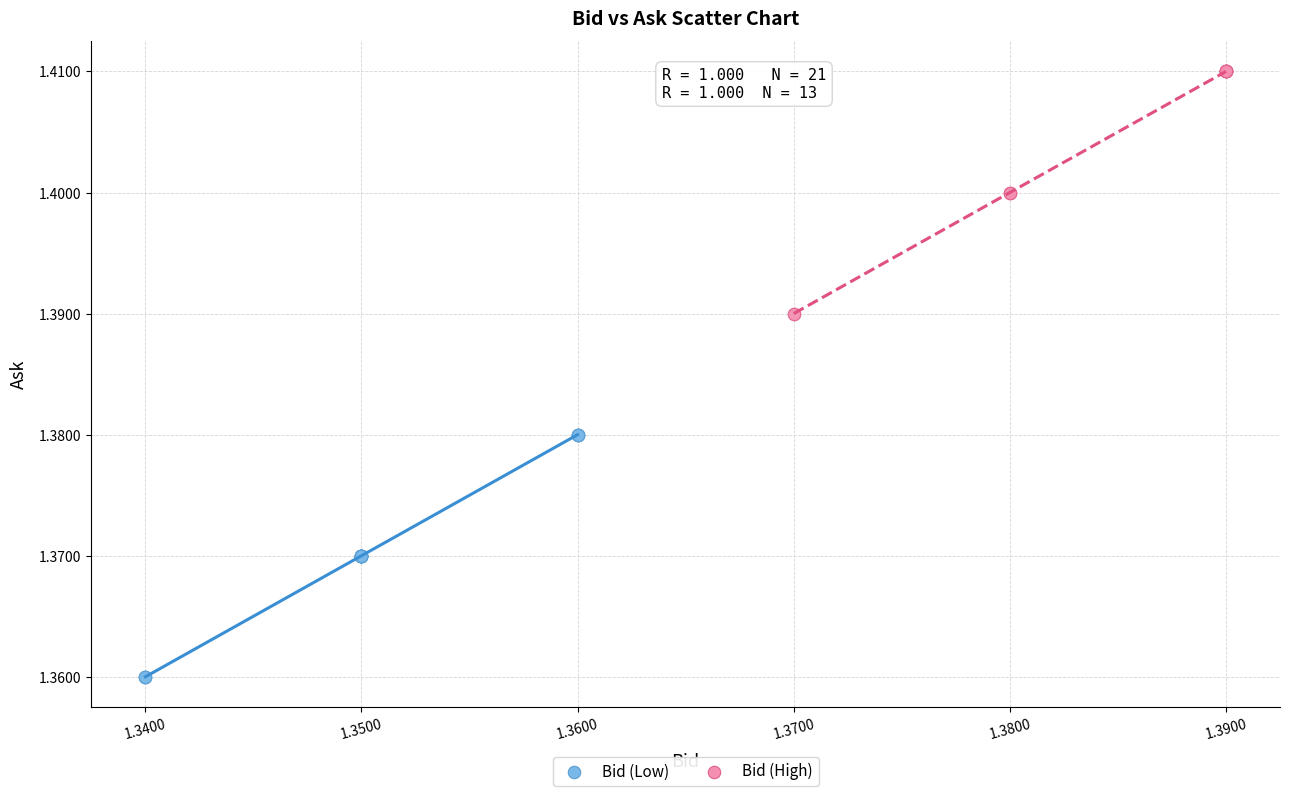

Which series contains the highest Y value?

Bid (High)